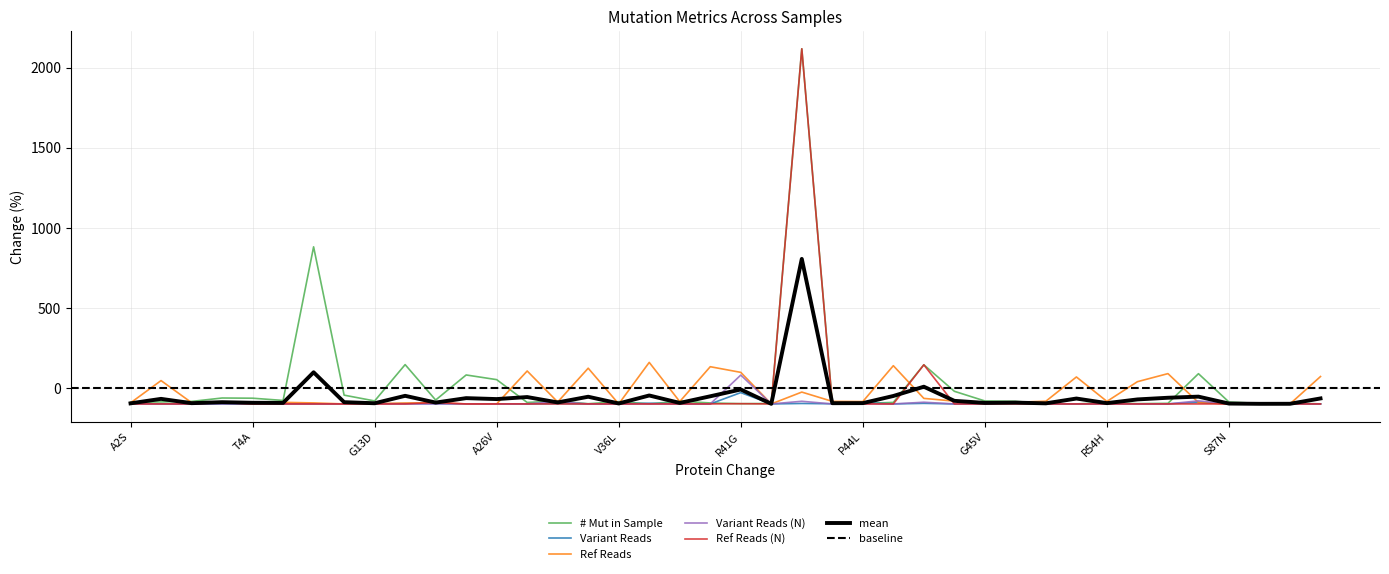

Rank the series by their maximum value, from lowest to highest.

Variant Reads, Variant Reads (N), Ref Reads, # Mut in Sample, Ref Reads (N)